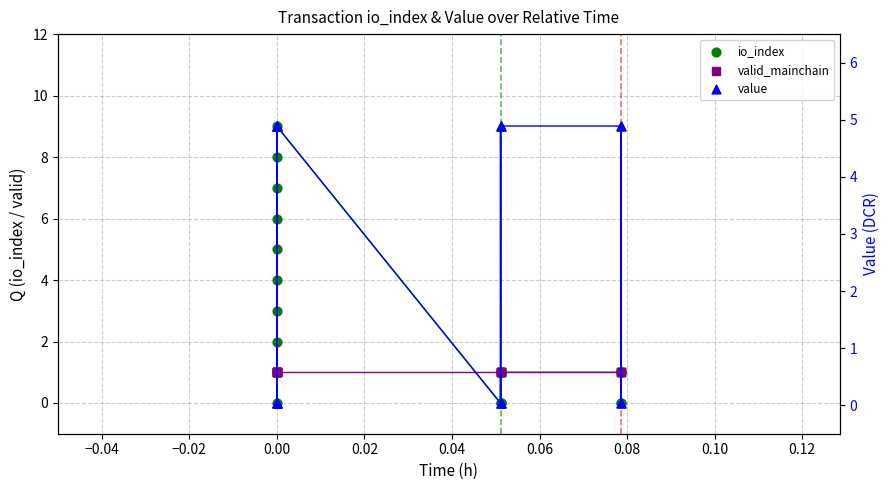

Which series has the largest total across all categories?

io_index